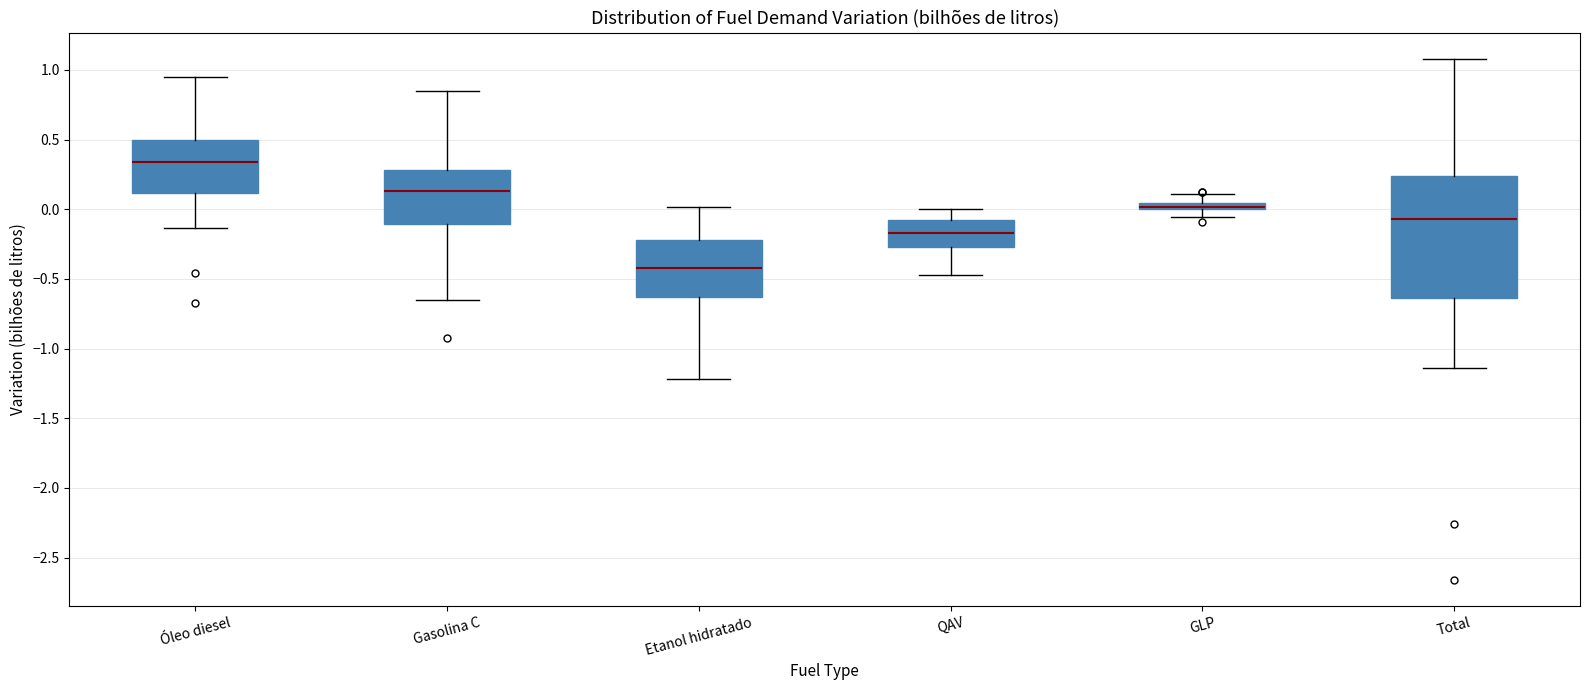

Comparing the boxes themselves (not the whiskers), which one is the tallest?

Total